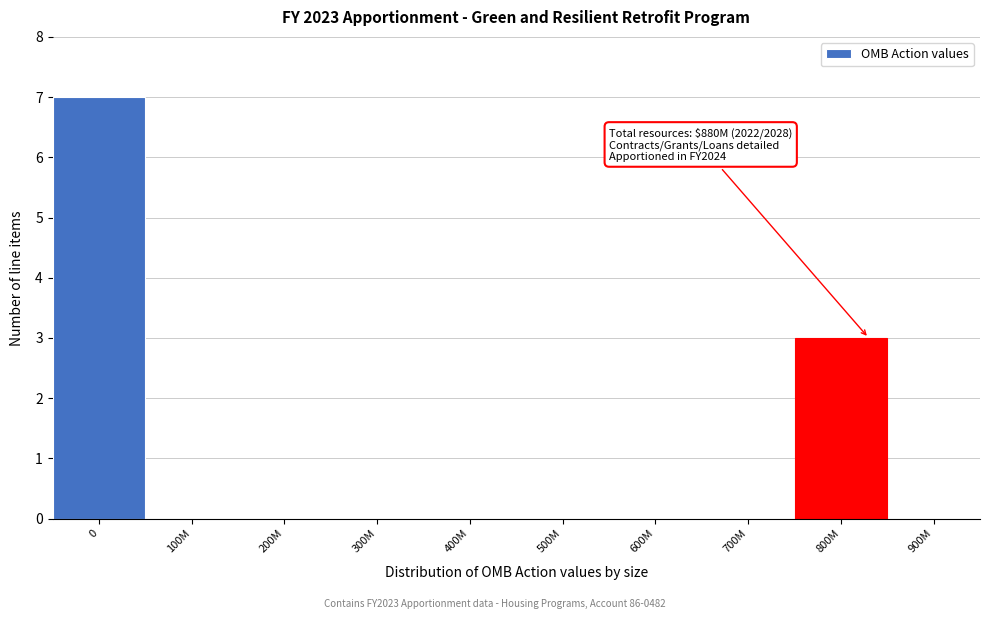

Reading left to right, extract all data points from this chart.

0=7	100M=0	200M=0	300M=0	400M=0	500M=0	600M=0	700M=0	800M=3	900M=0